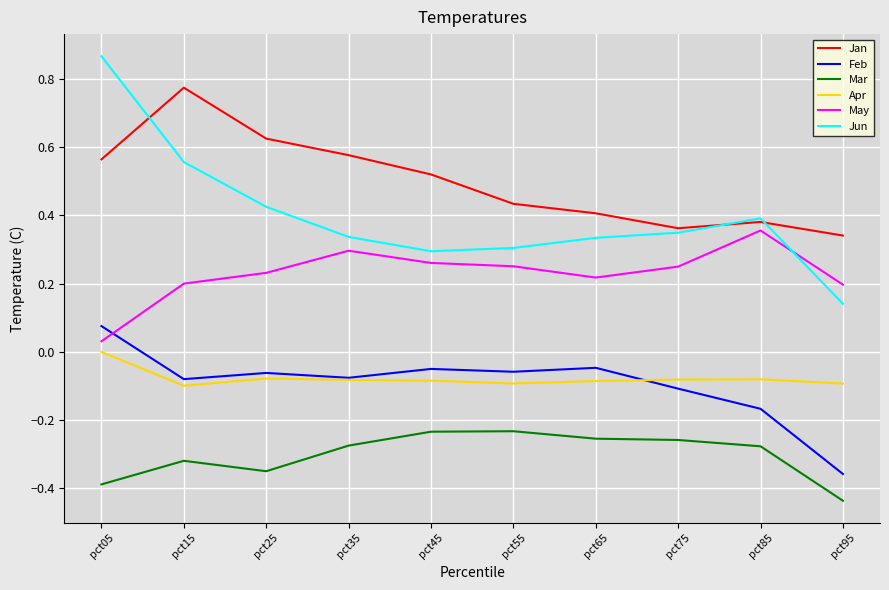

True or false: Jan and Mar cross at least once.

False